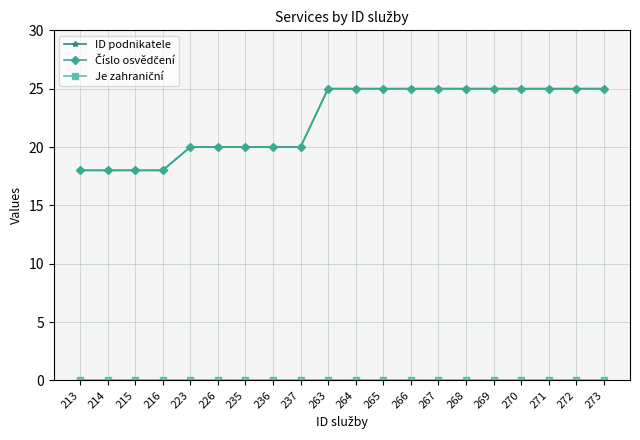

Is this an area chart (filled region under the line)?

No